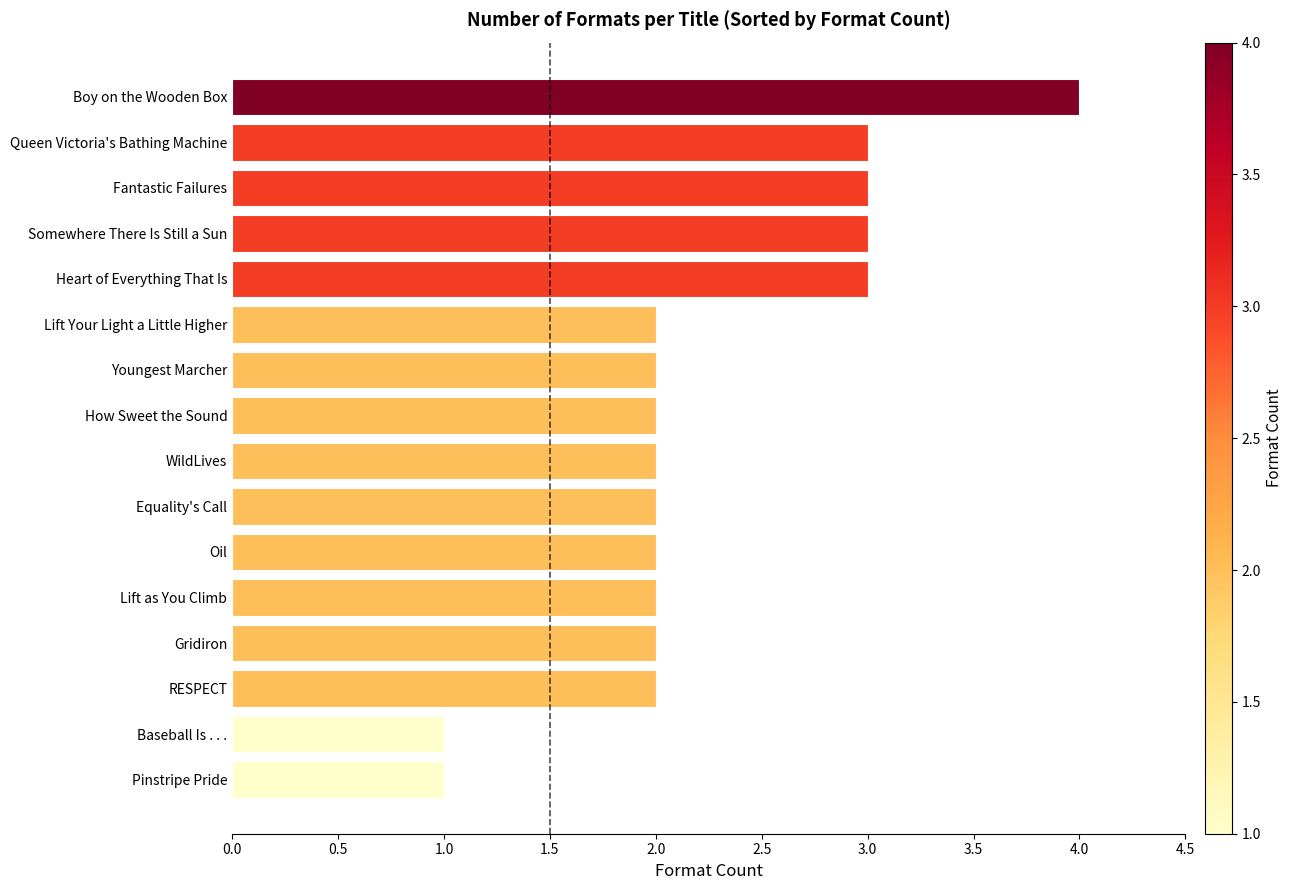

What is the sum of the values at Pinstripe Pride and Fantastic Failures?

4